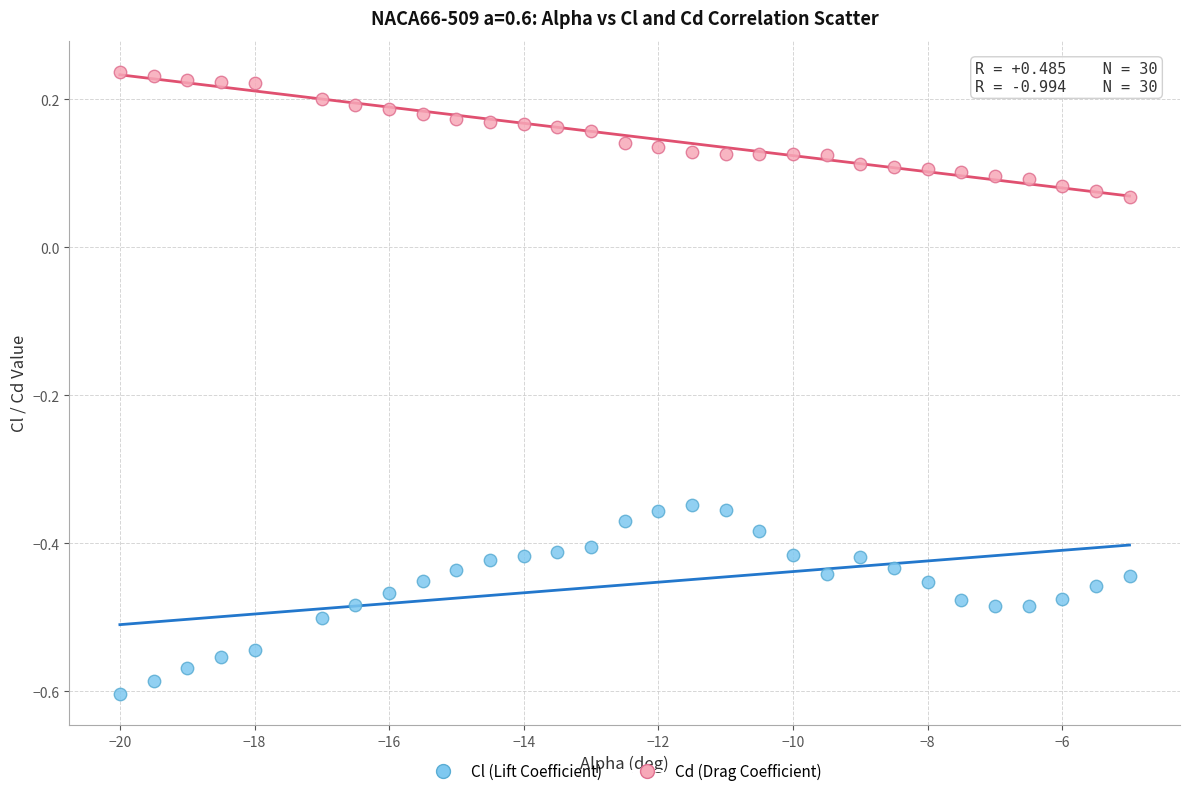

Across all data points, what is the range of Y values (max minus min)?

0.8